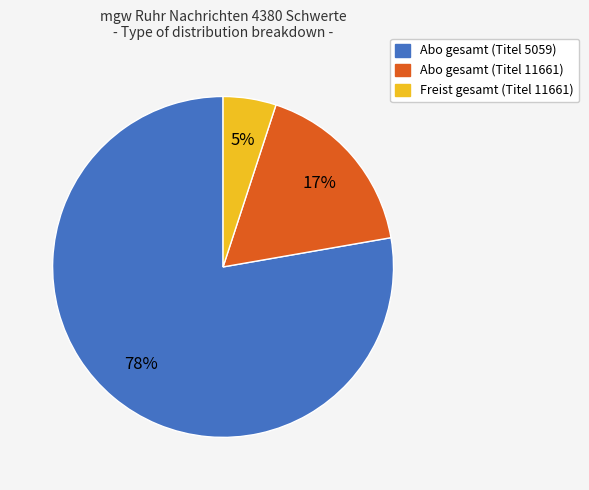

To the nearest percent, what is the average slice percentage?

33%